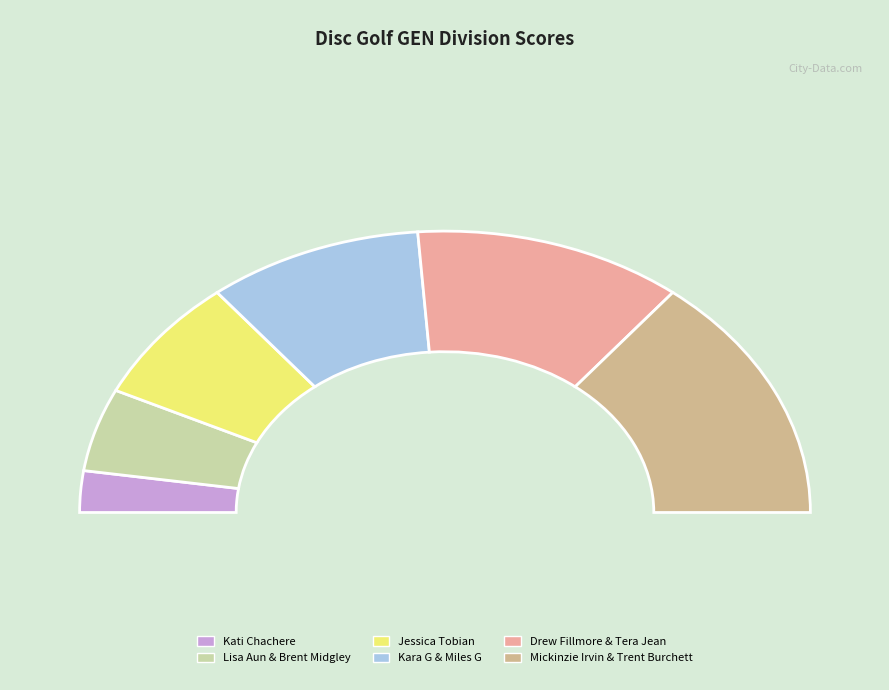

The Kara G & Miles G slice represents 28% of the pie. True or false?

False